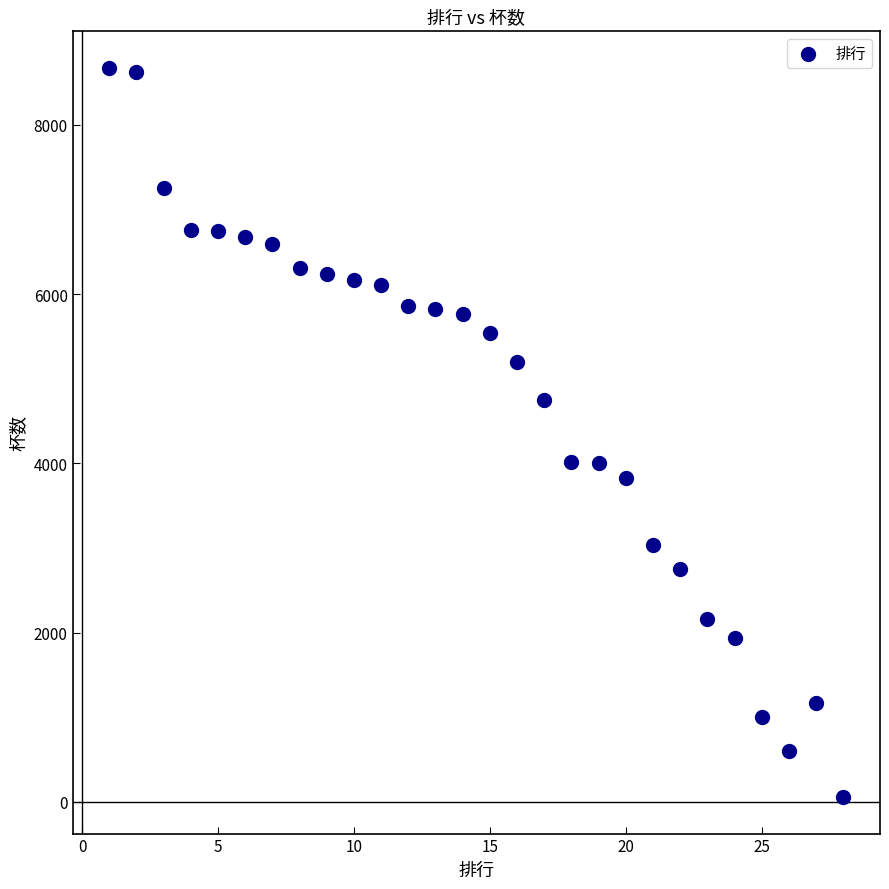

What is the range of Y values (max minus min)?

8615